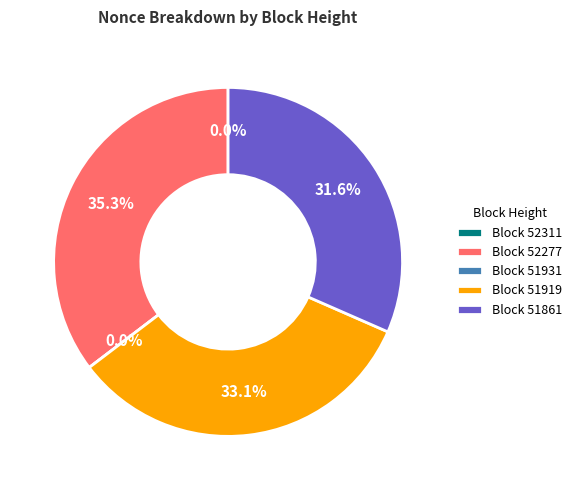

Is the sum of 52277 and 51861 greater than half?

Yes